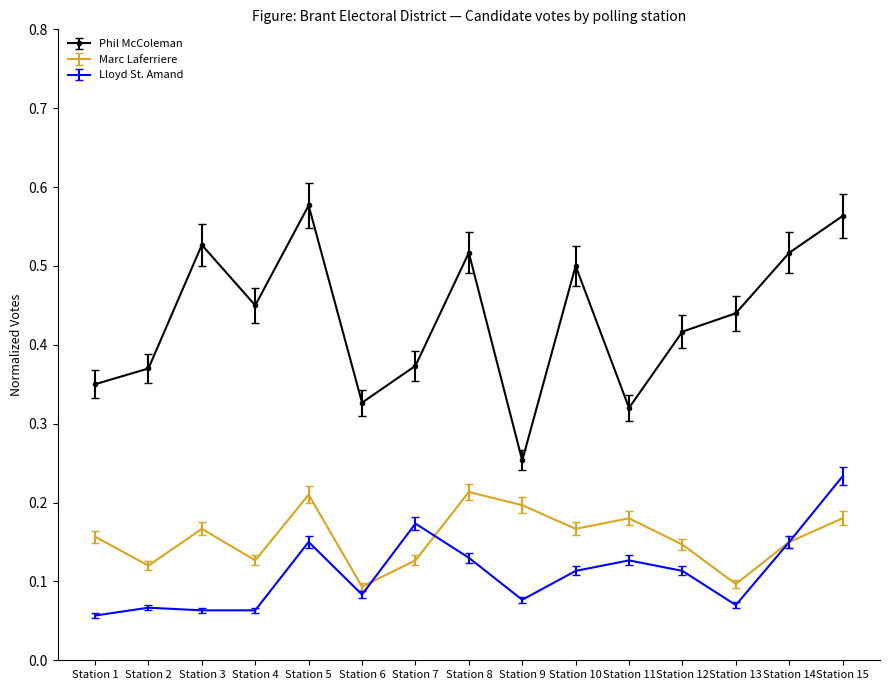

Where is Lloyd St. Amand nearest to the value 0?

Station 1